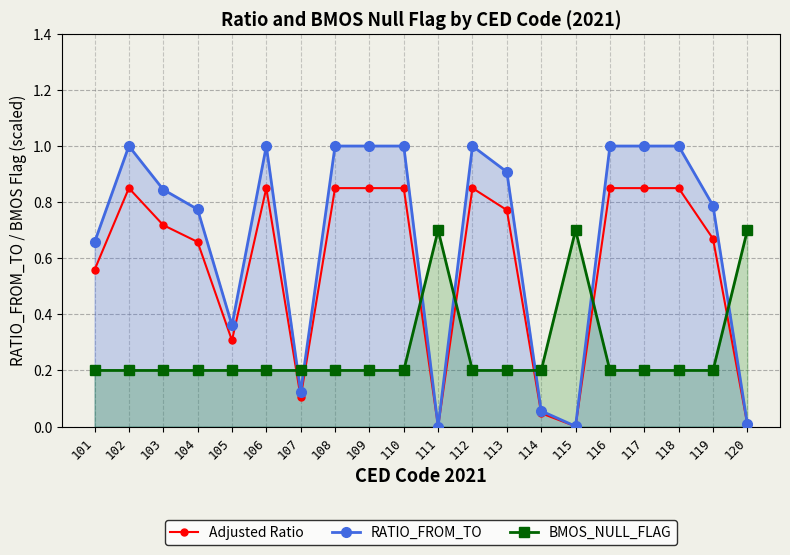

The RATIO_FROM_TO series shows 0.1 at 107. True or false?

True